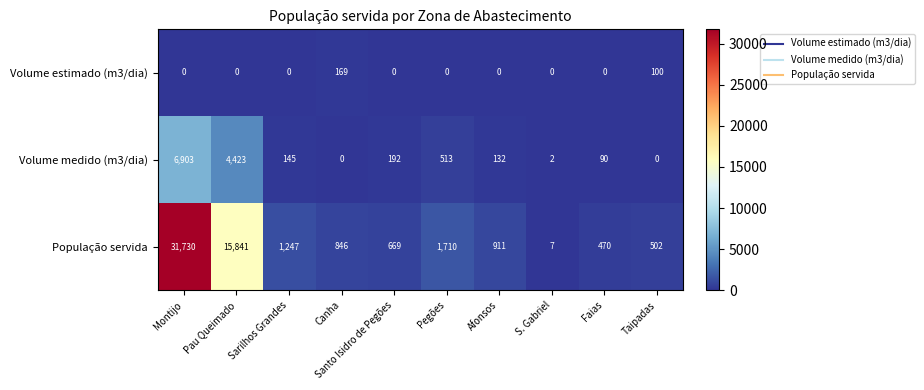

Which series has the largest total across all categories?

População servida